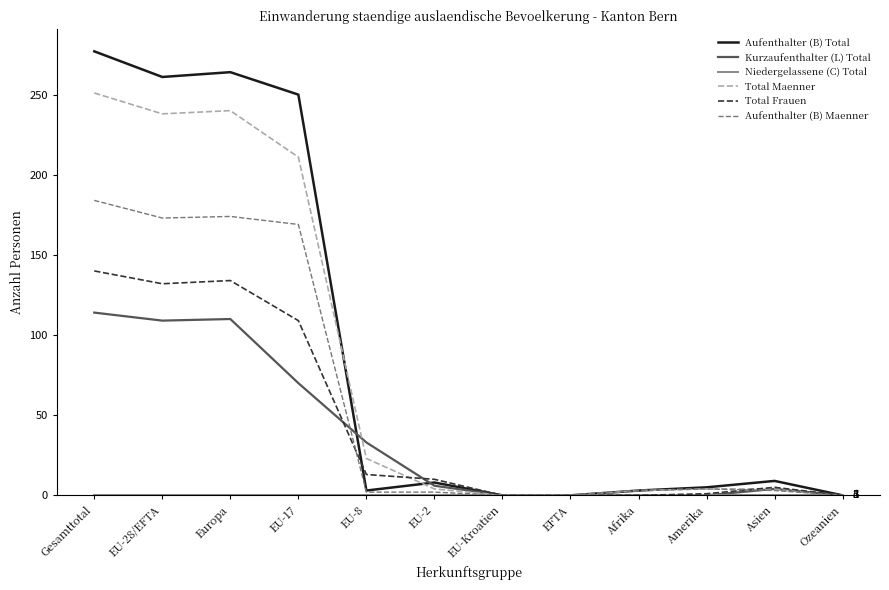

The Kurzaufenthalter (L) Total series shows 181 at EU-28/EFTA. True or false?

False